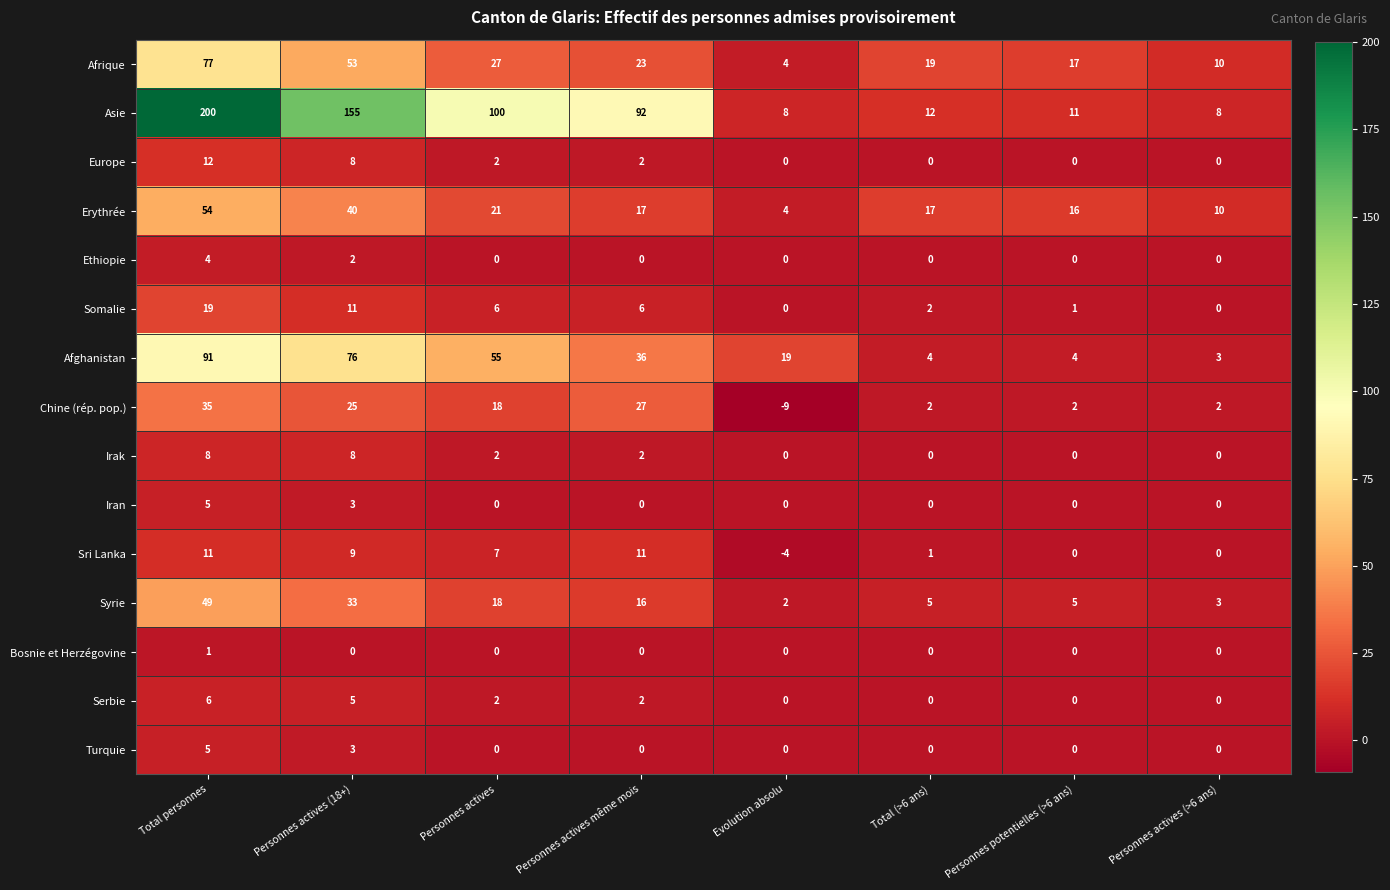

The value of Chine (rép. pop.) at Personnes actives même mois is 15. True or false?

False